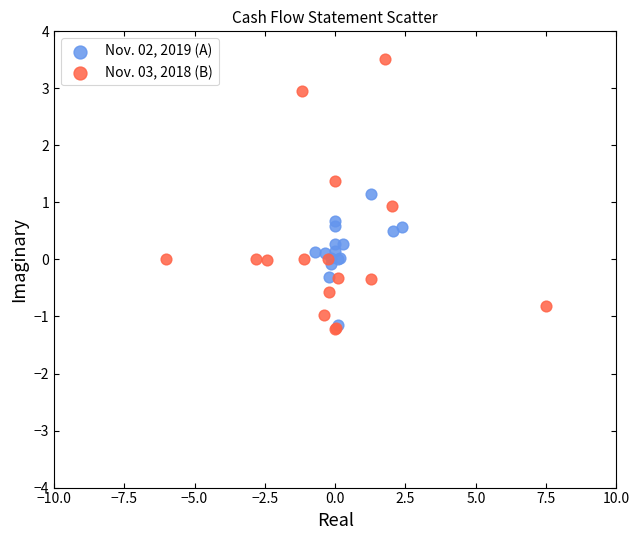

Which series has the largest Y range (max minus min)?

Nov. 03, 2018 (B)